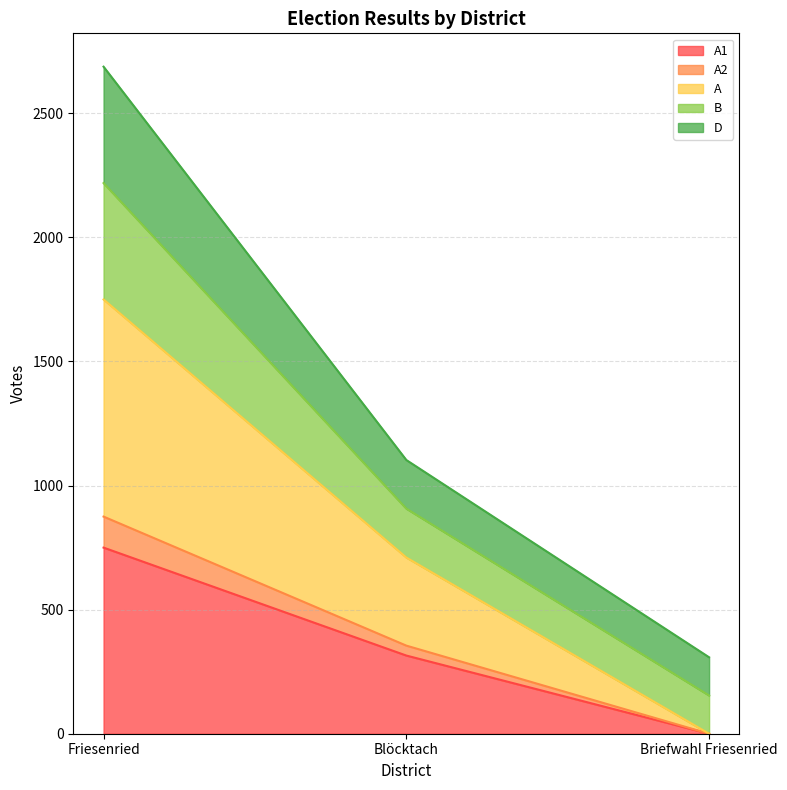

At which category is the sum across all series the highest?

Friesenried